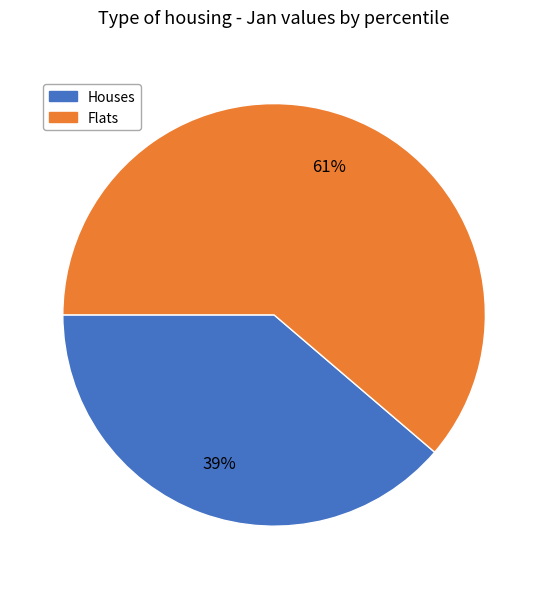

Is there any slice that represents more than half of the pie?

Yes